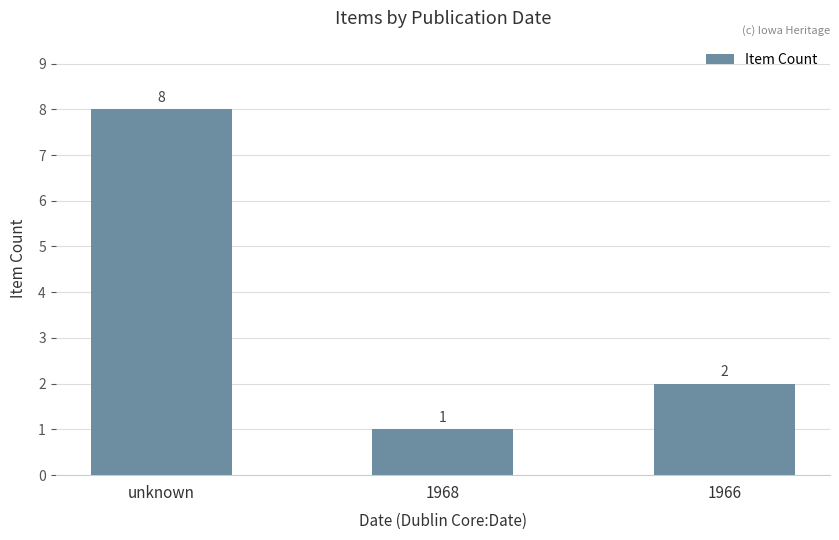

Between unknown and 1968, which is larger?

unknown